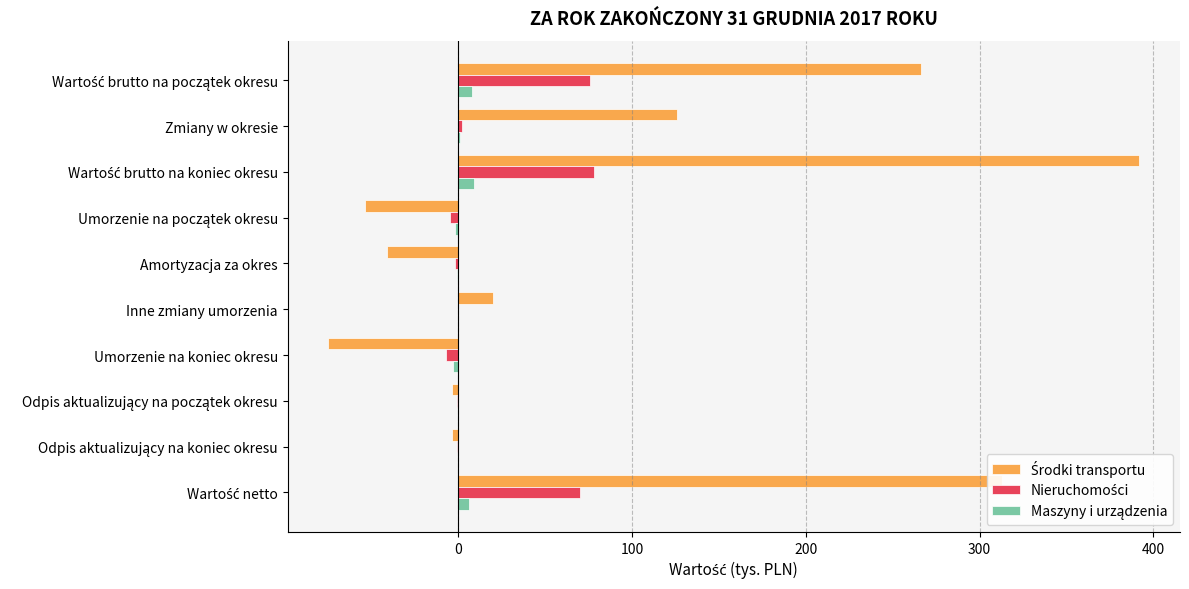

What is the total value across all series at Inne zmiany umorzenia?

20